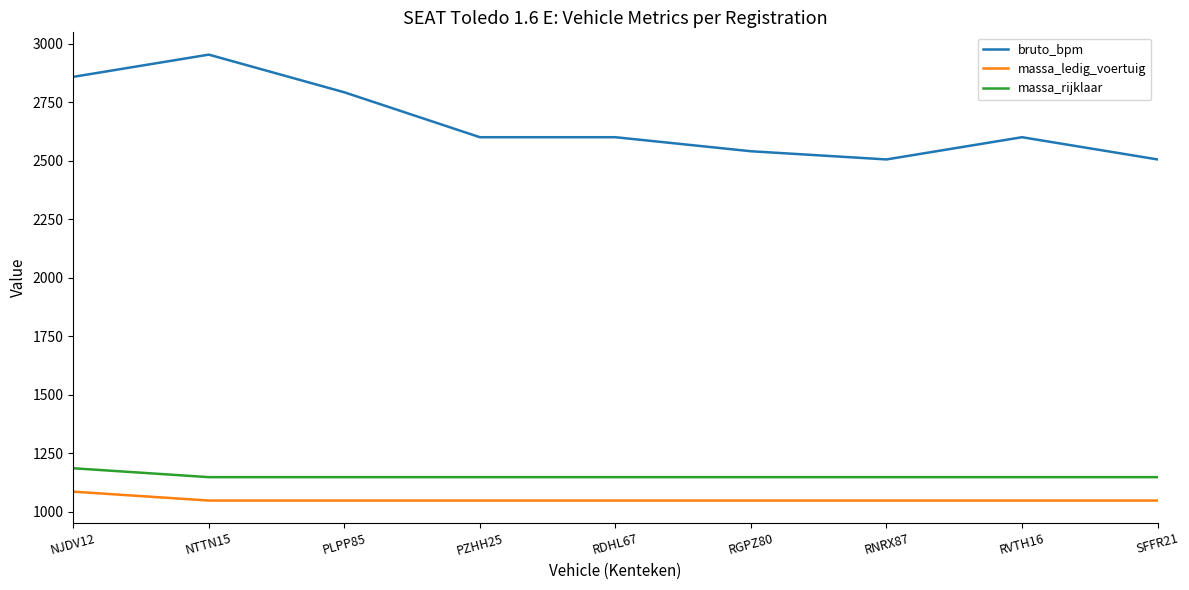

What is the difference between the highest and lowest values at RVTH16?

1553